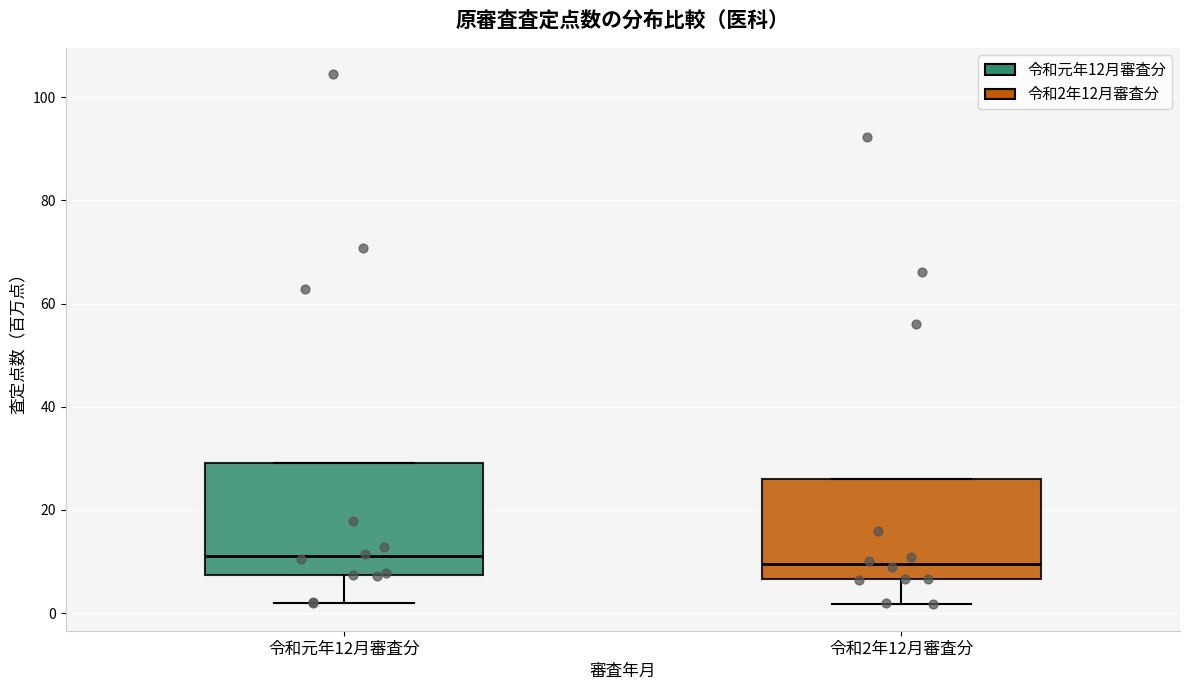

Comparing the boxes themselves (not the whiskers), which one is the tallest?

令和元年12月審査分